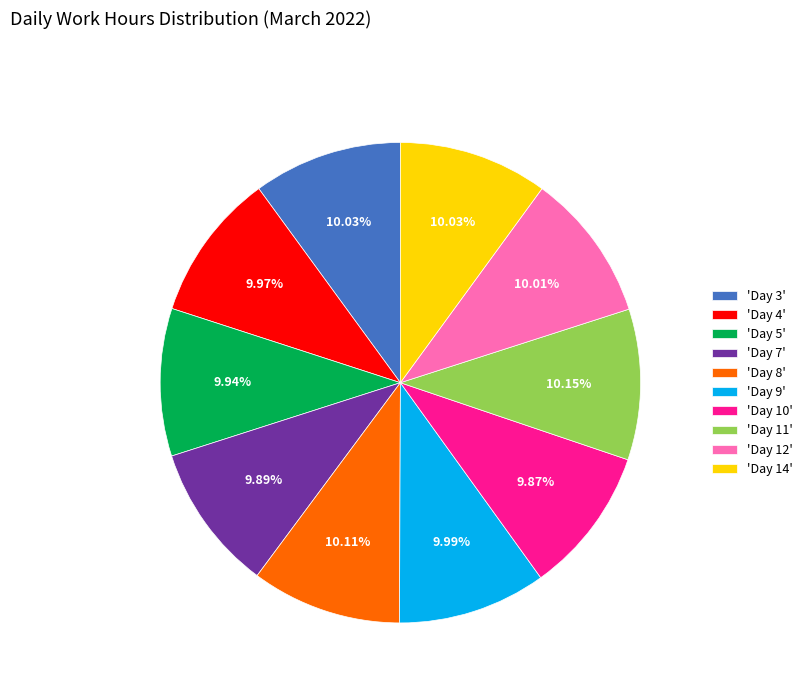

Is there any slice that represents more than half of the pie?

No